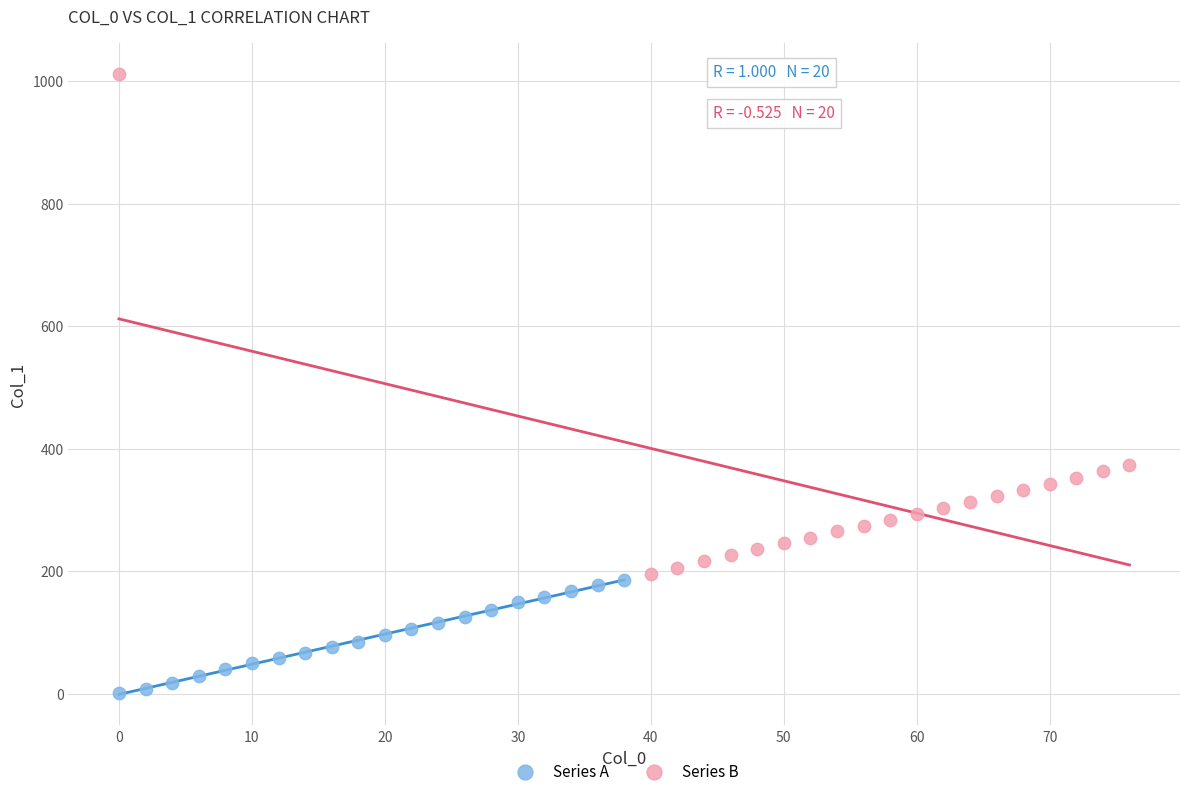

Which series reaches the maximum Y coordinate?

Series B